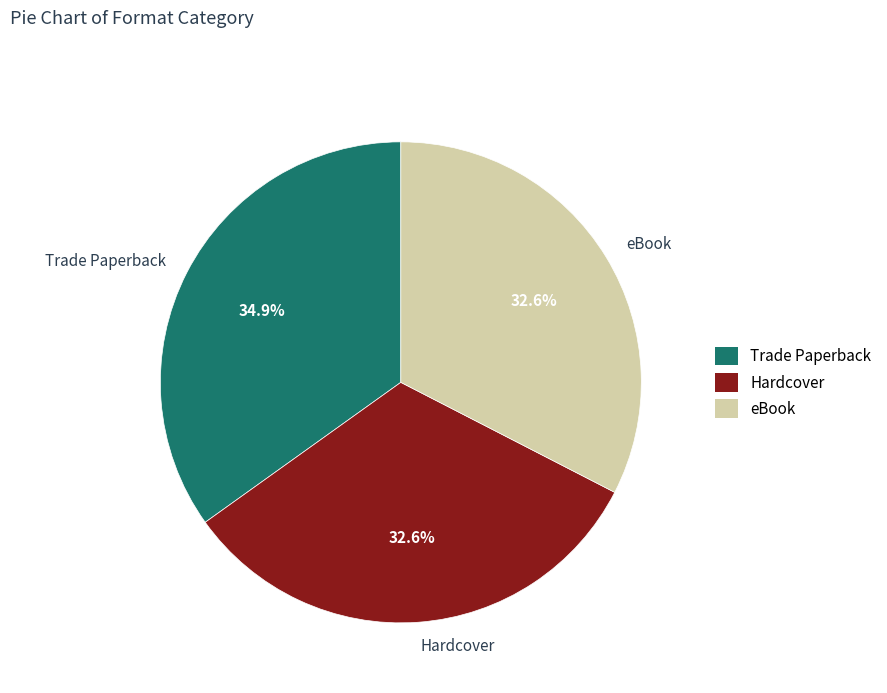

Is there any slice that represents more than half of the pie?

No